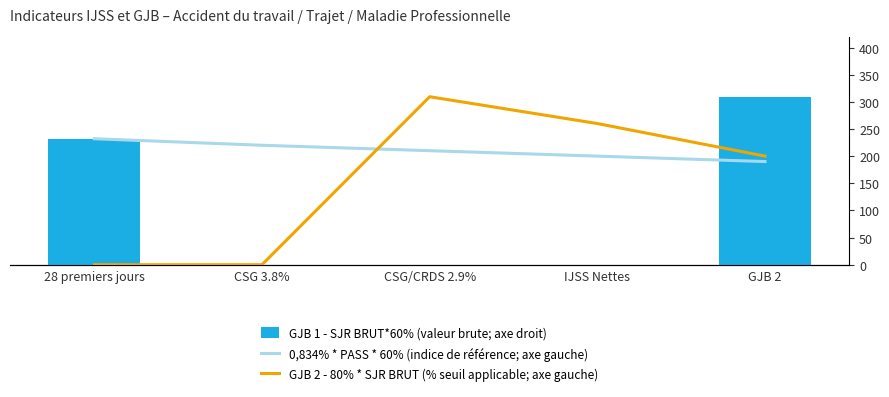

Which series has the largest total across all categories?

0,834% * PASS * 60% (indice de référence; axe gauche)